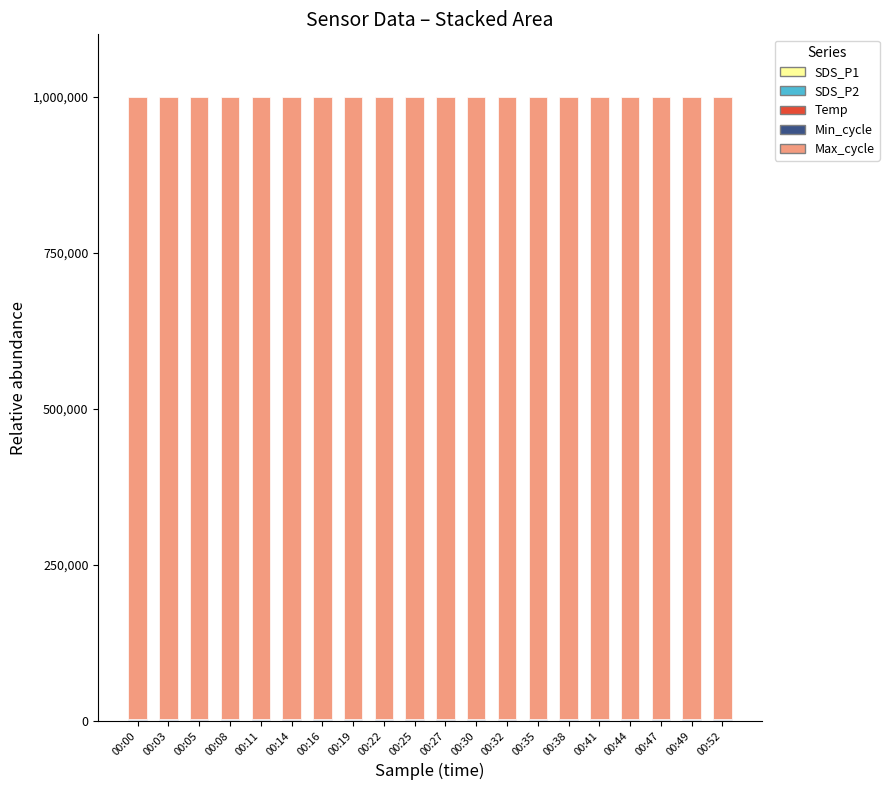

At which label does SDS_P2 first exceed 155?

00:11